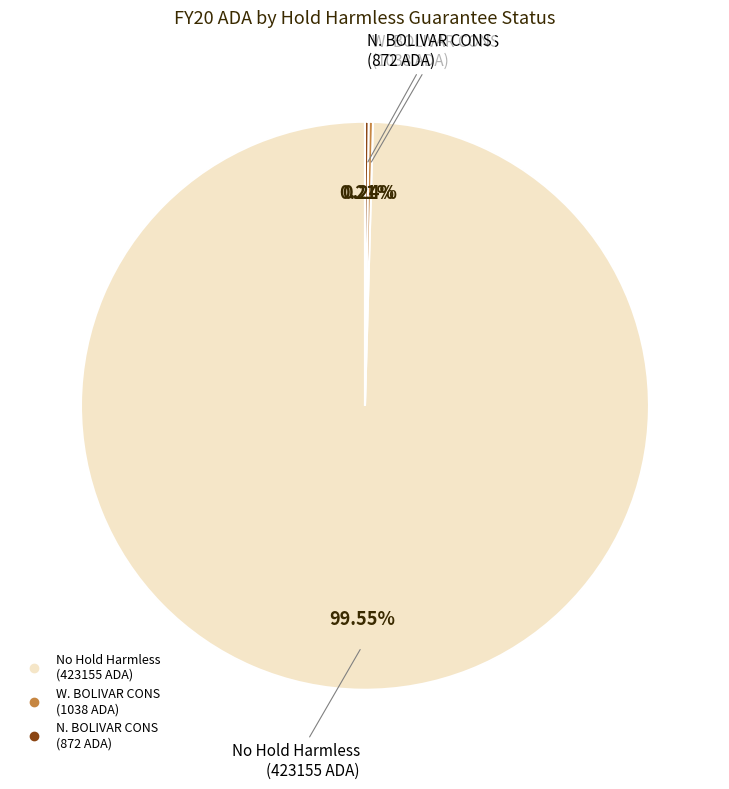

What is the majority slice?

No Hold Harmless (0)